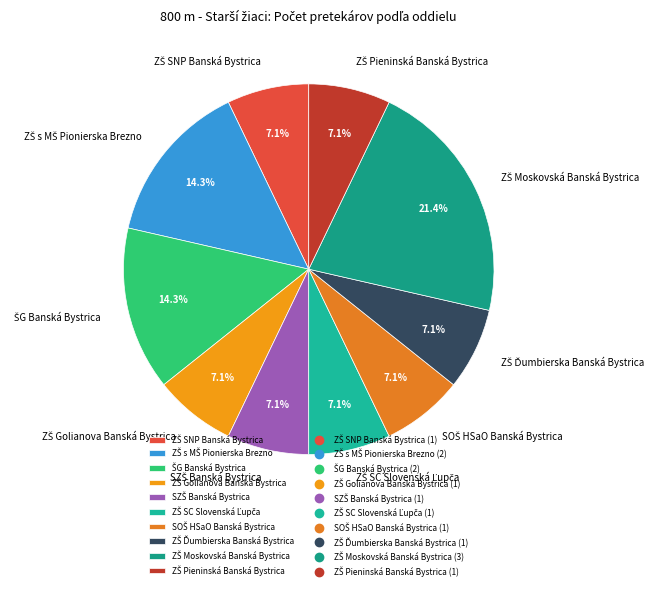

Does any single category account for the majority?

No